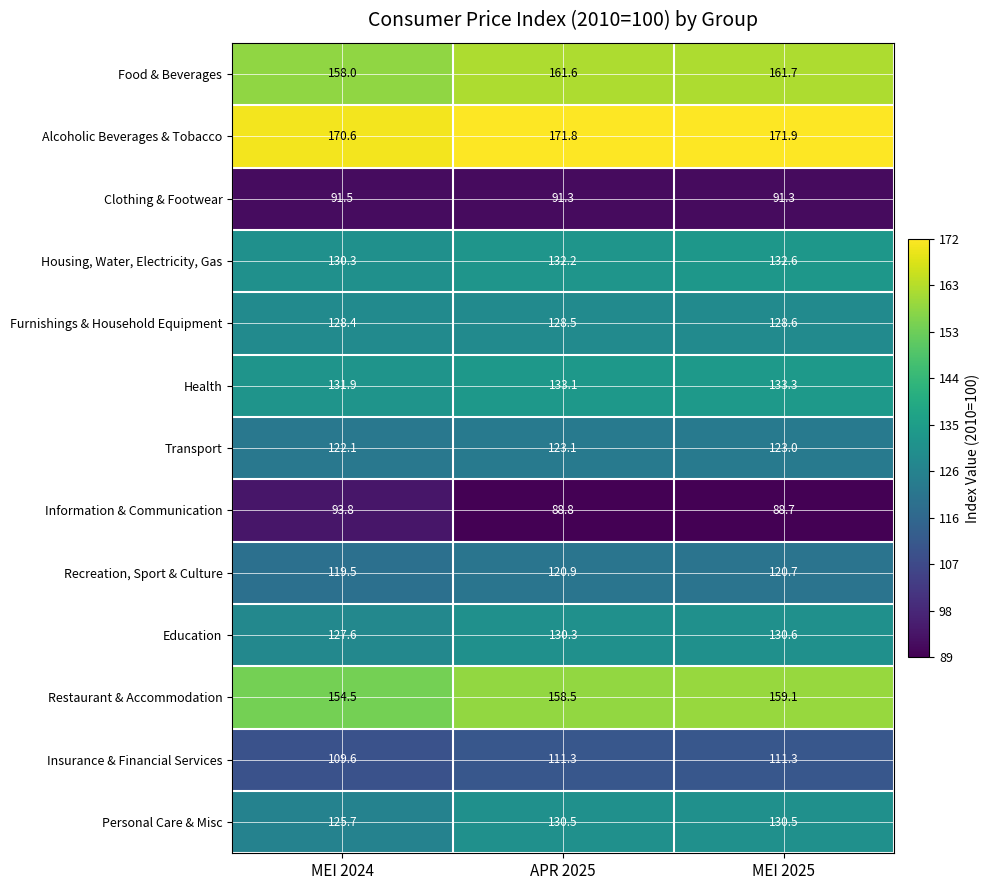

At which label is Insurance & Financial Services closest to 110?

MEI 2024